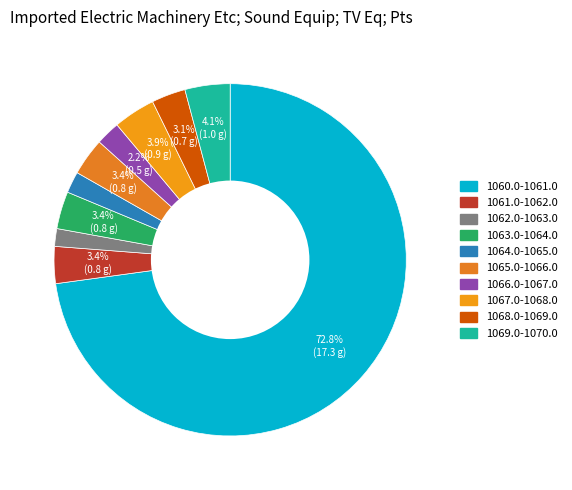

Count the number of slices in the pie.

10